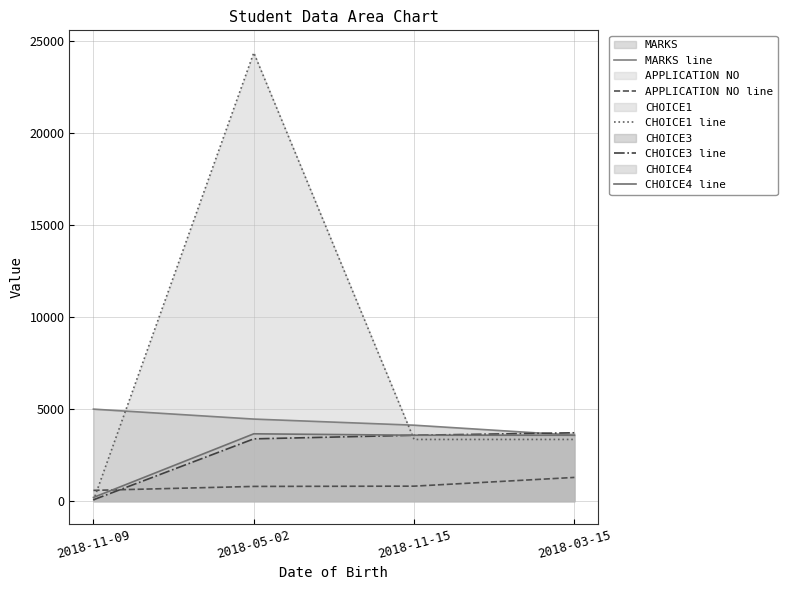

Between 2018-03-15 and 2018-05-02, which is larger?

2018-05-02